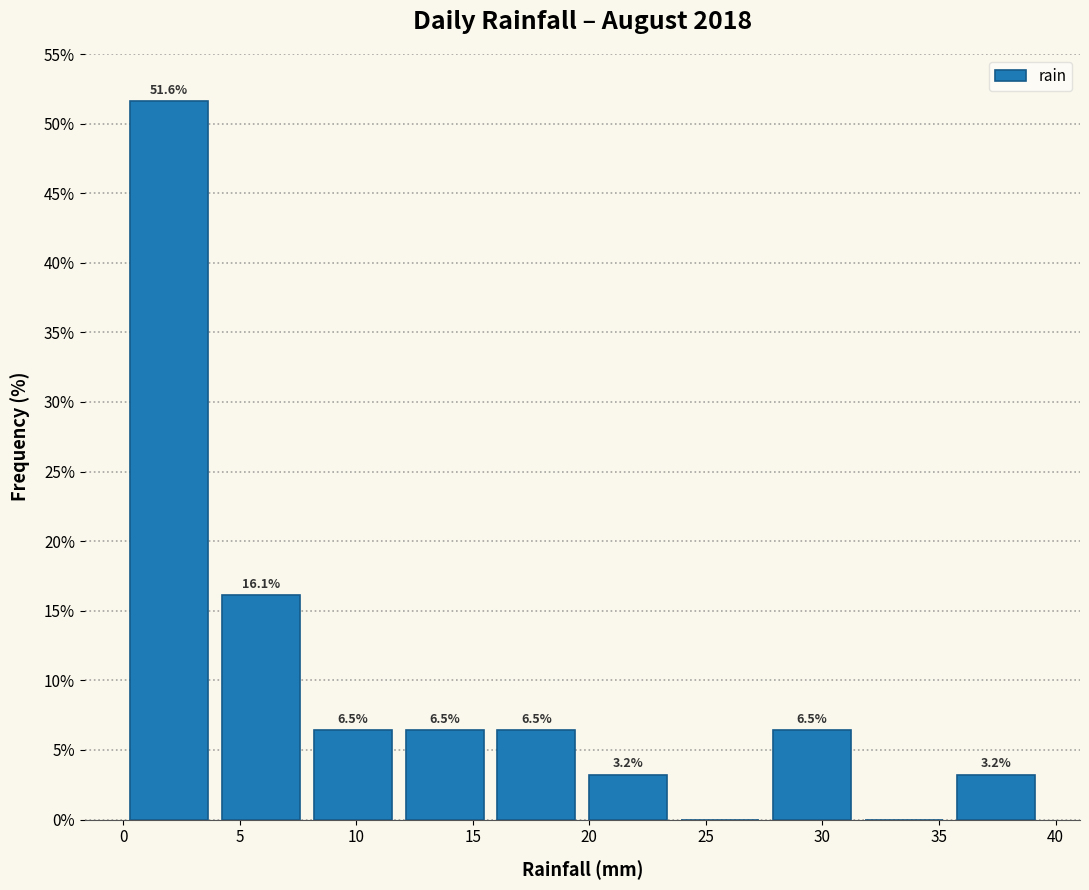

Over which range of the x-axis is the bar tallest?

0.0 to 4.0